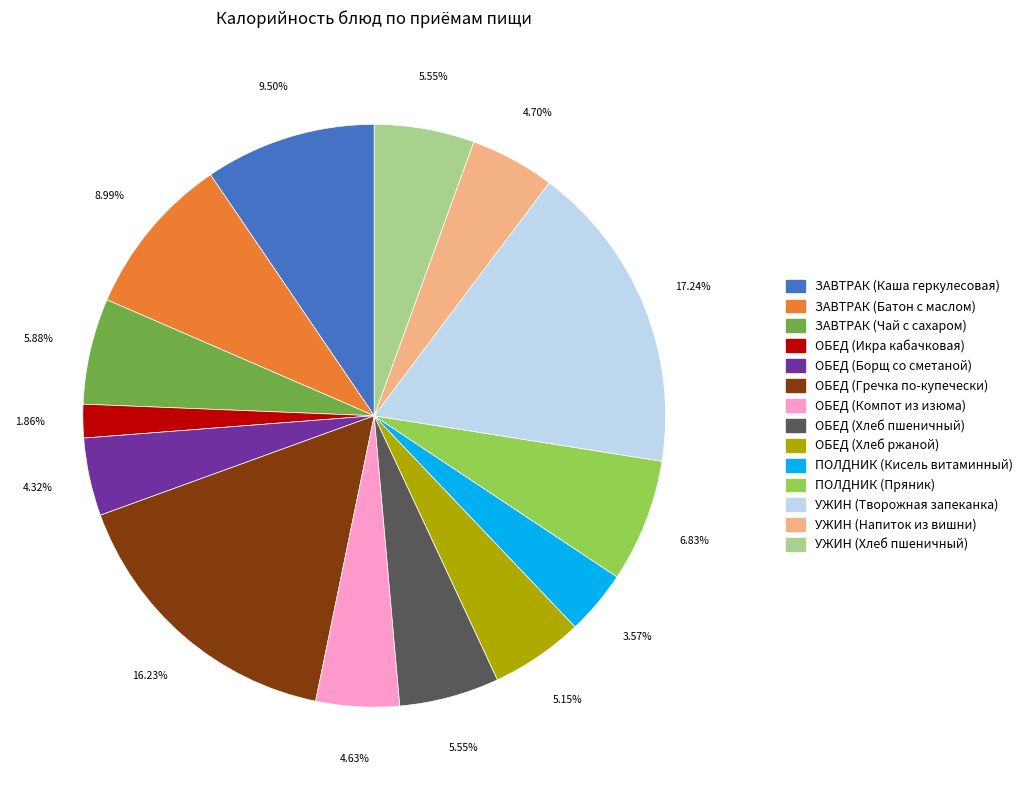

To the nearest percent, what percentage of the pie is ОБЕД (Икра кабачковая)?

2%